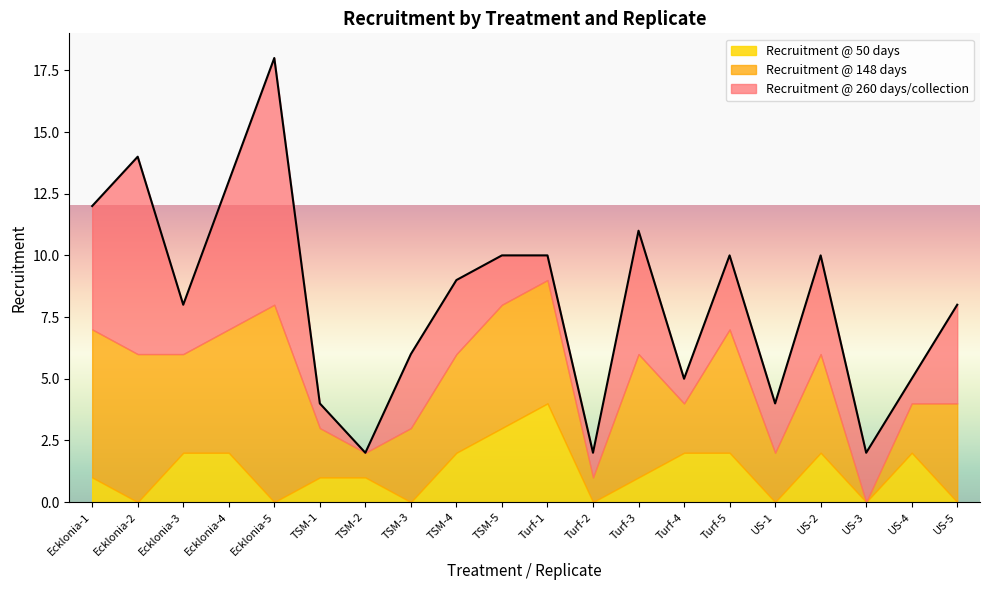

The value of Recruitment @ 50 days at Turf-1 is 4. True or false?

True